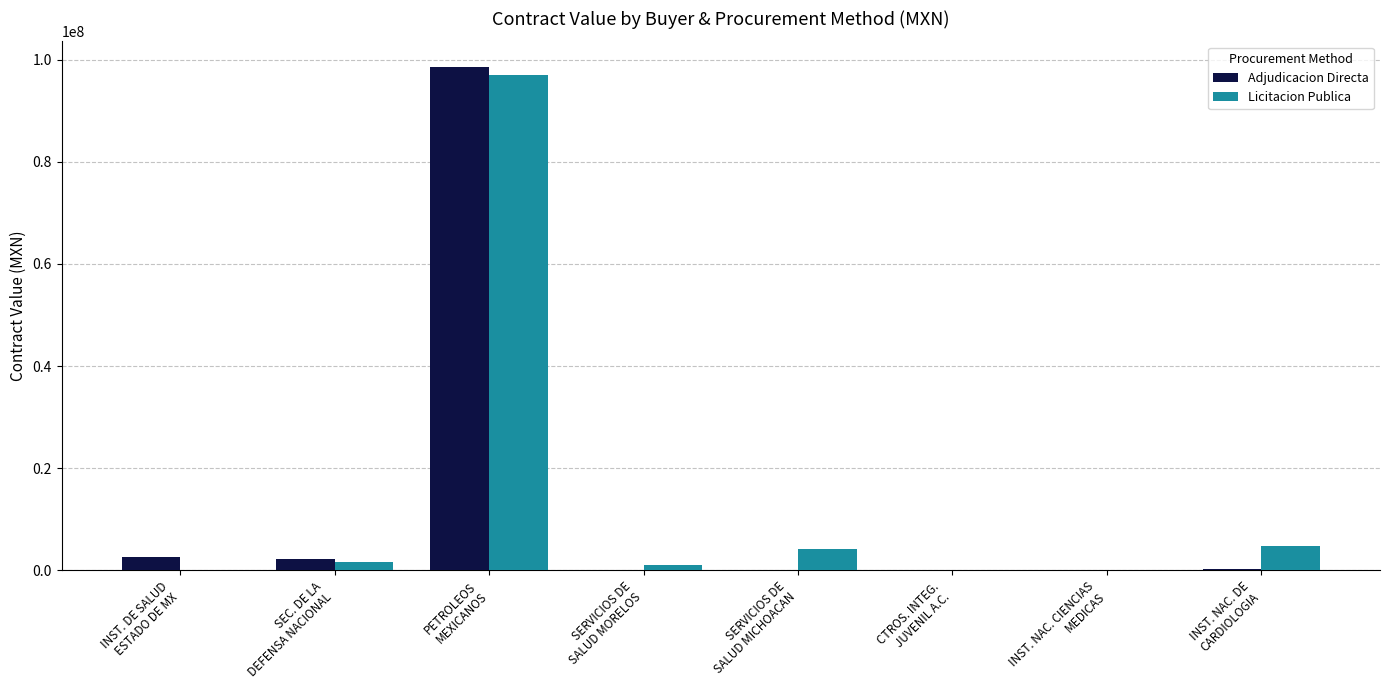

What is the maximum value shown in the chart?

98654056.8